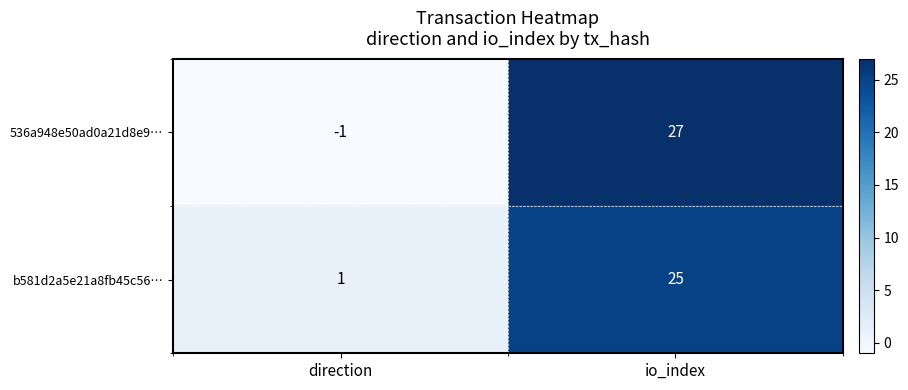

Reading left to right, what are all the values shown in this chart?

536a948e50ad0a21d8e9…: direction=-1	io_index=27
b581d2a5e21a8fb45c56…: direction=1	io_index=25